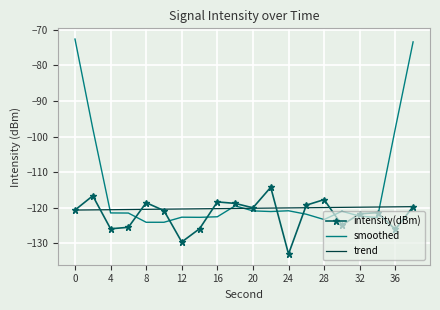

Rank the series by their maximum value, from highest to lowest.

smoothed, intensity(dBm), trend